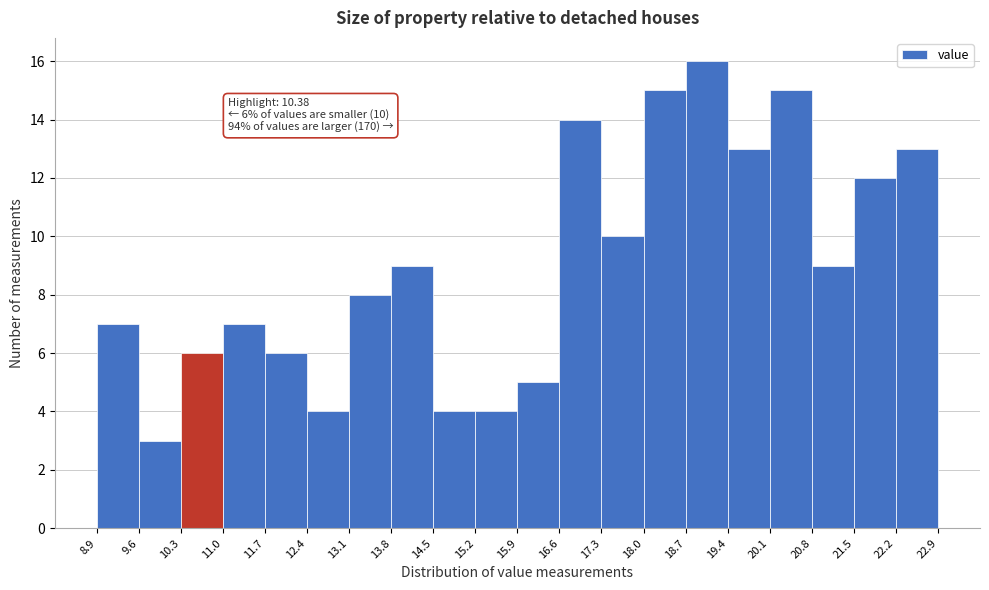

Which range on the x-axis has the tallest bar?

18.7 to 19.4